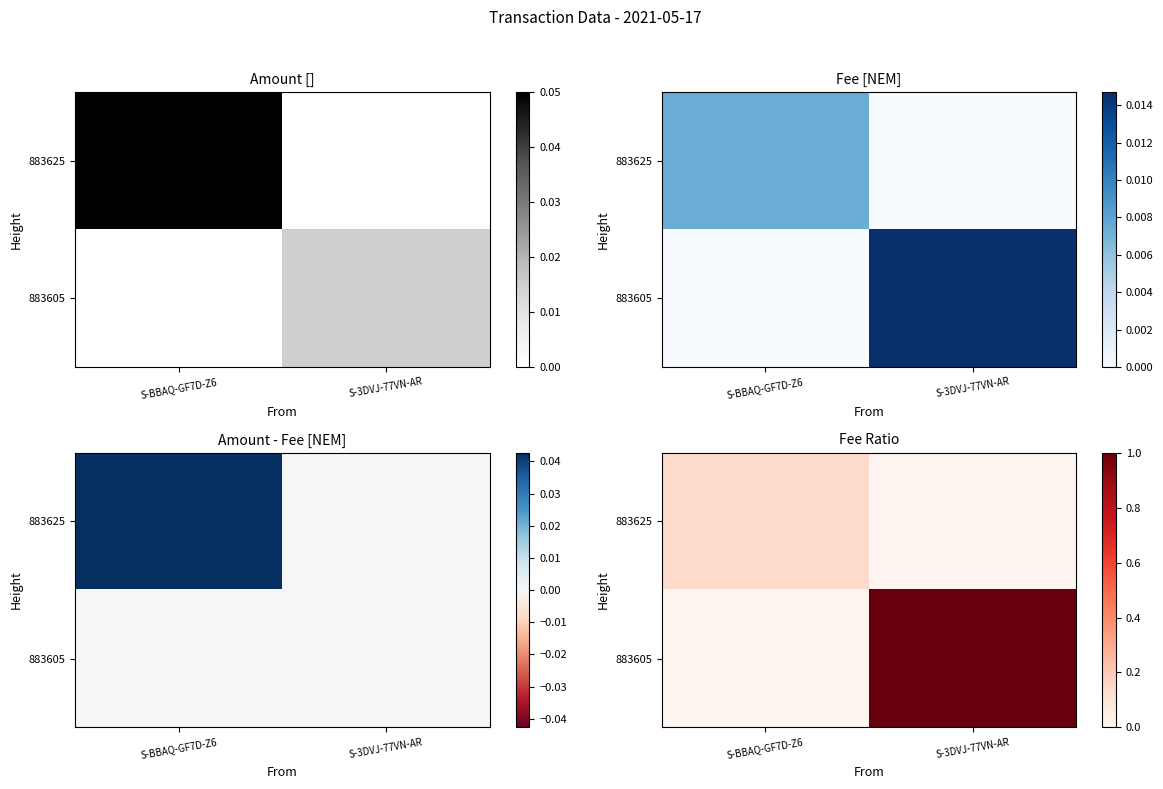

Rank the series at S-BBAQ-GF7D-Z6 from lowest to highest value.

883605, 883625